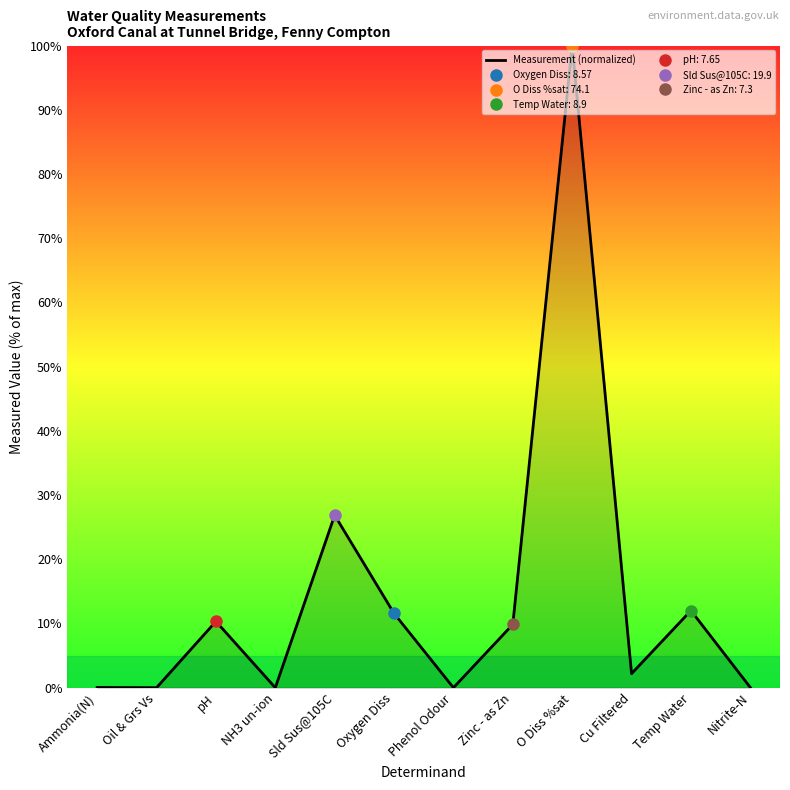

At which label is the value closest to 50?

Sld Sus@105C